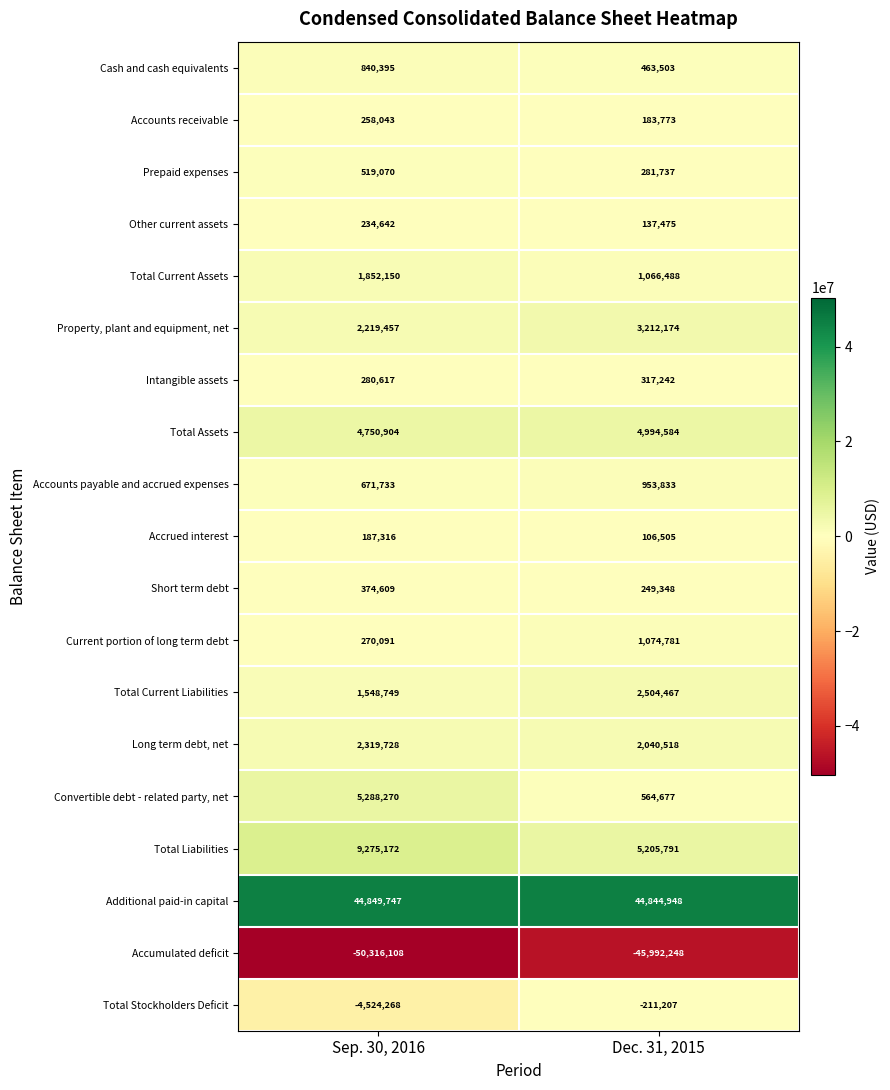

What is the sum of all Total Stockholders Deficit values?

-4735475